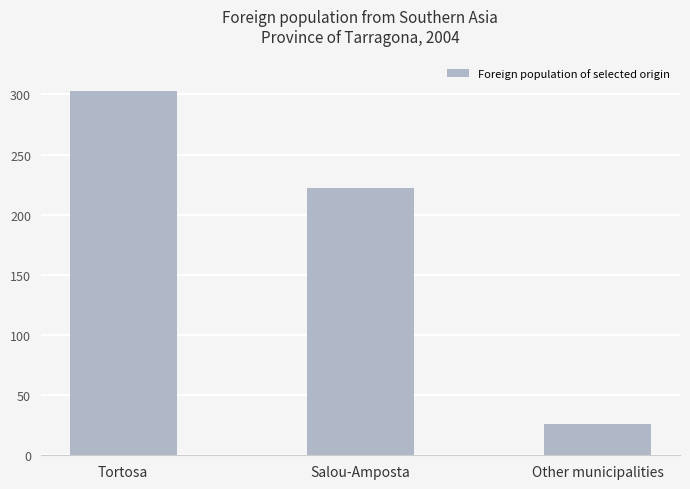

Reading left to right, transcribe all the data shown in this chart.

Tortosa=303	Salou-Amposta=222	Other municipalities=26